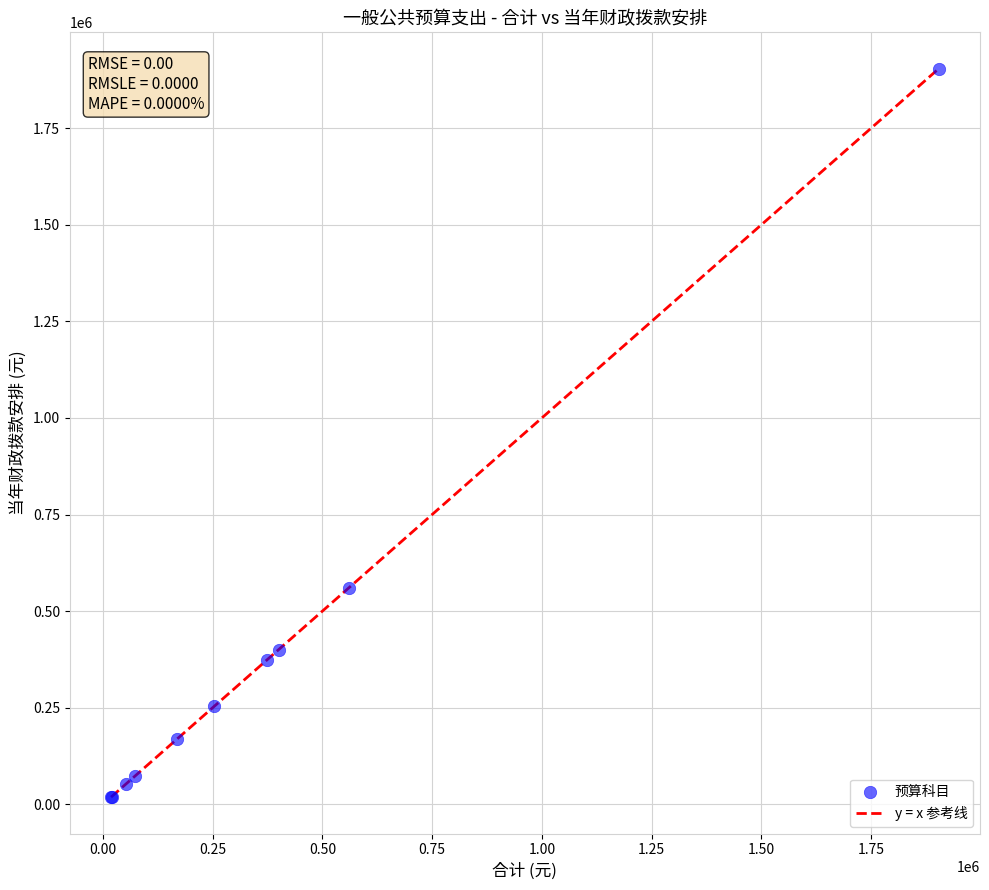

What Y value in the scatter plot is closest to 961244?

560016.6